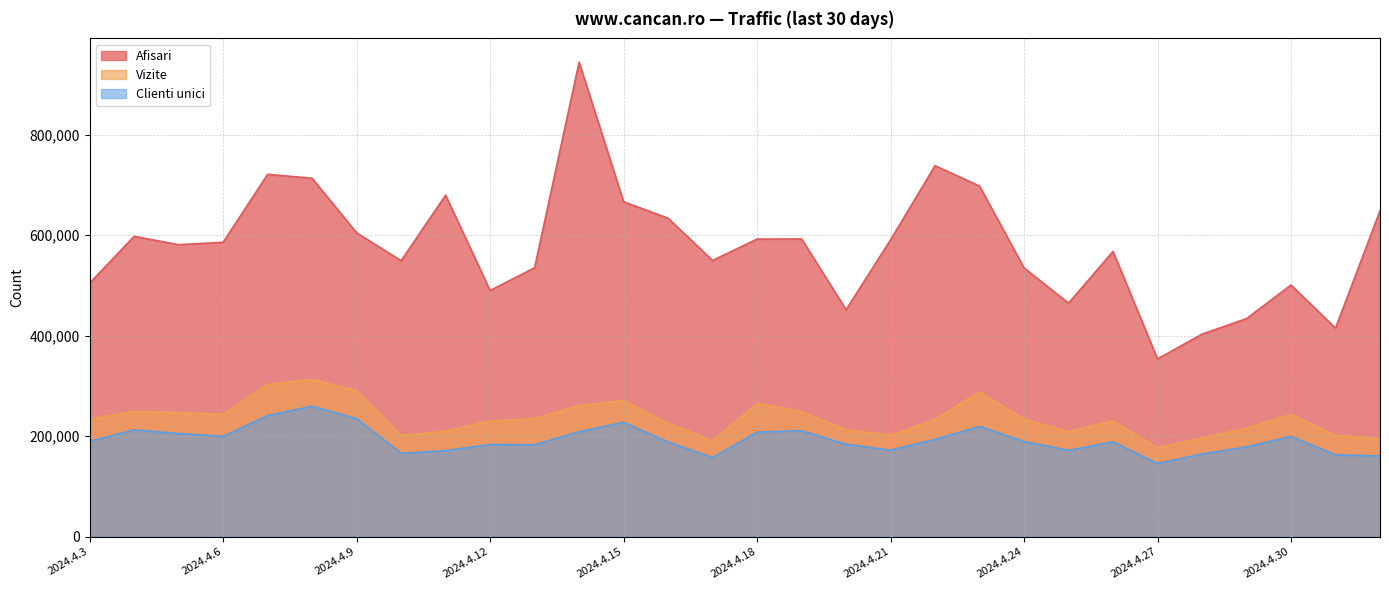

The value of Afisari at 2024.4.20 is 105899. True or false?

False